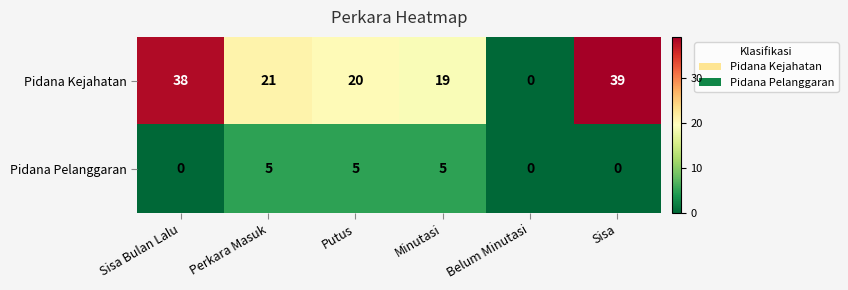

What is the highest value of the Pidana Pelanggaran series?

5